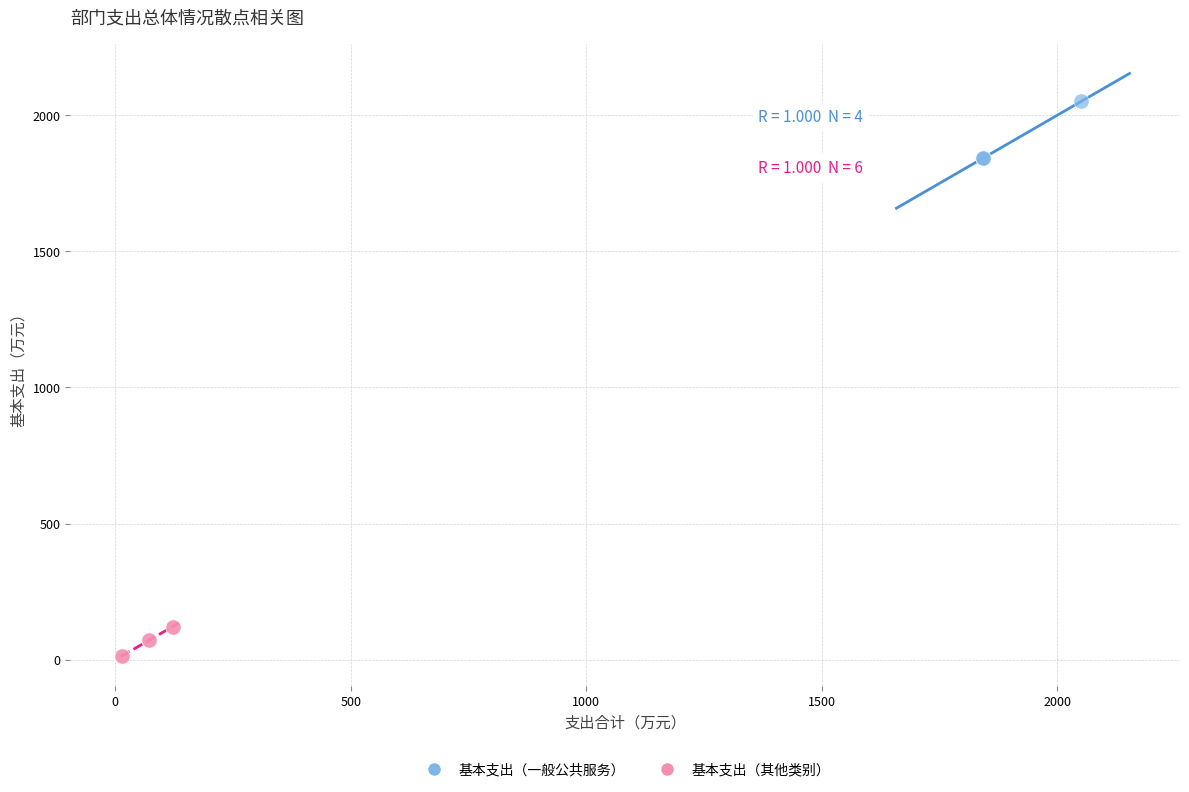

Which series reaches the maximum Y coordinate?

基本支出（一般公共服务）